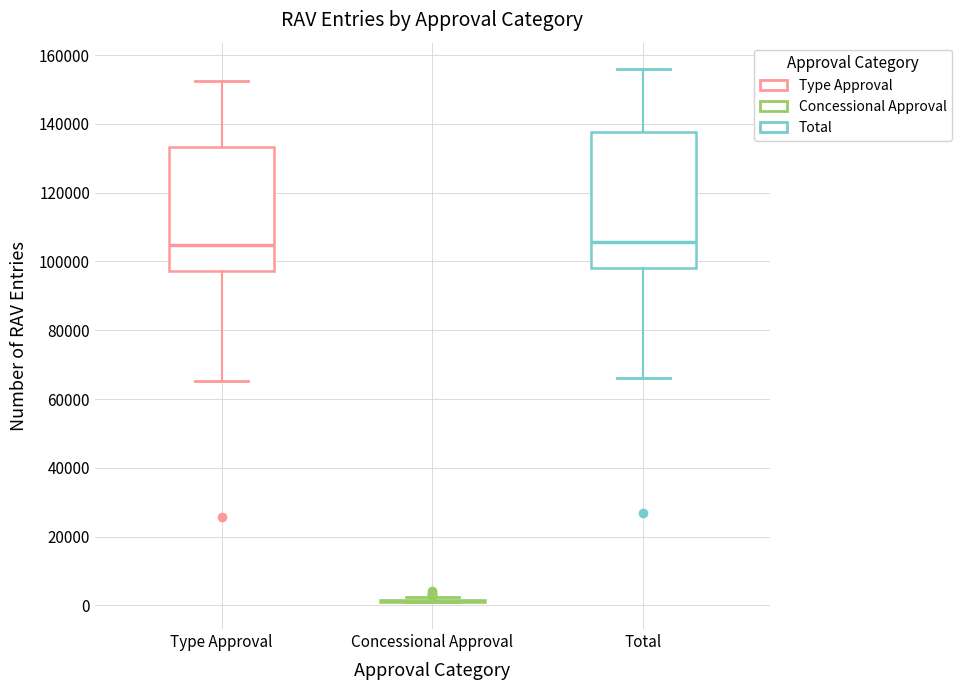

Reading left to right, read every box against the y-axis: the position of its median line, the range the box covers, and the ends of its whiskers. The values are not printed on the chart, so give them approximately, as read against the axis.

Type Approval: median 104000, box 98000 to 134000, whiskers 66000 to 152000
Concessional Approval: box collapsed to a line at 2000, whiskers 0 to 2000
Total: median 106000, box 98000 to 138000, whiskers 66000 to 156000